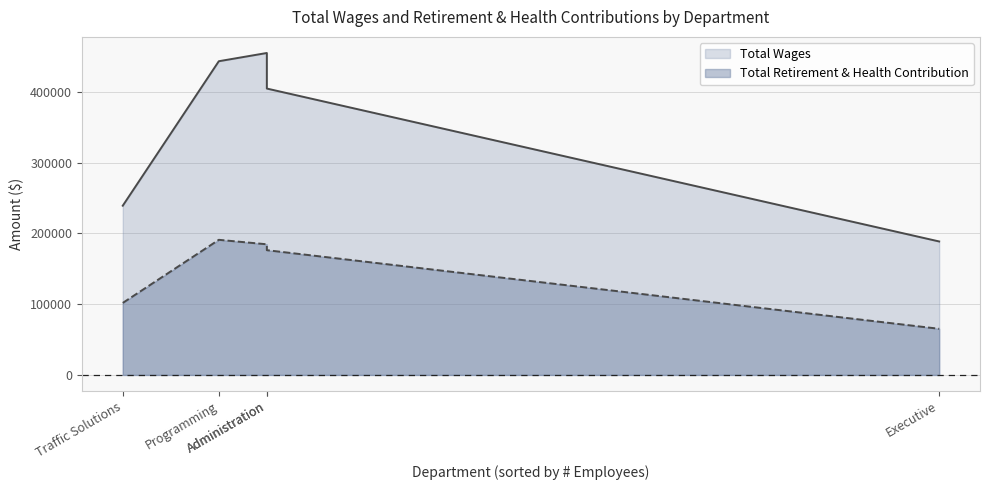

Between Programming and Traffic Solutions, which is larger?

Programming